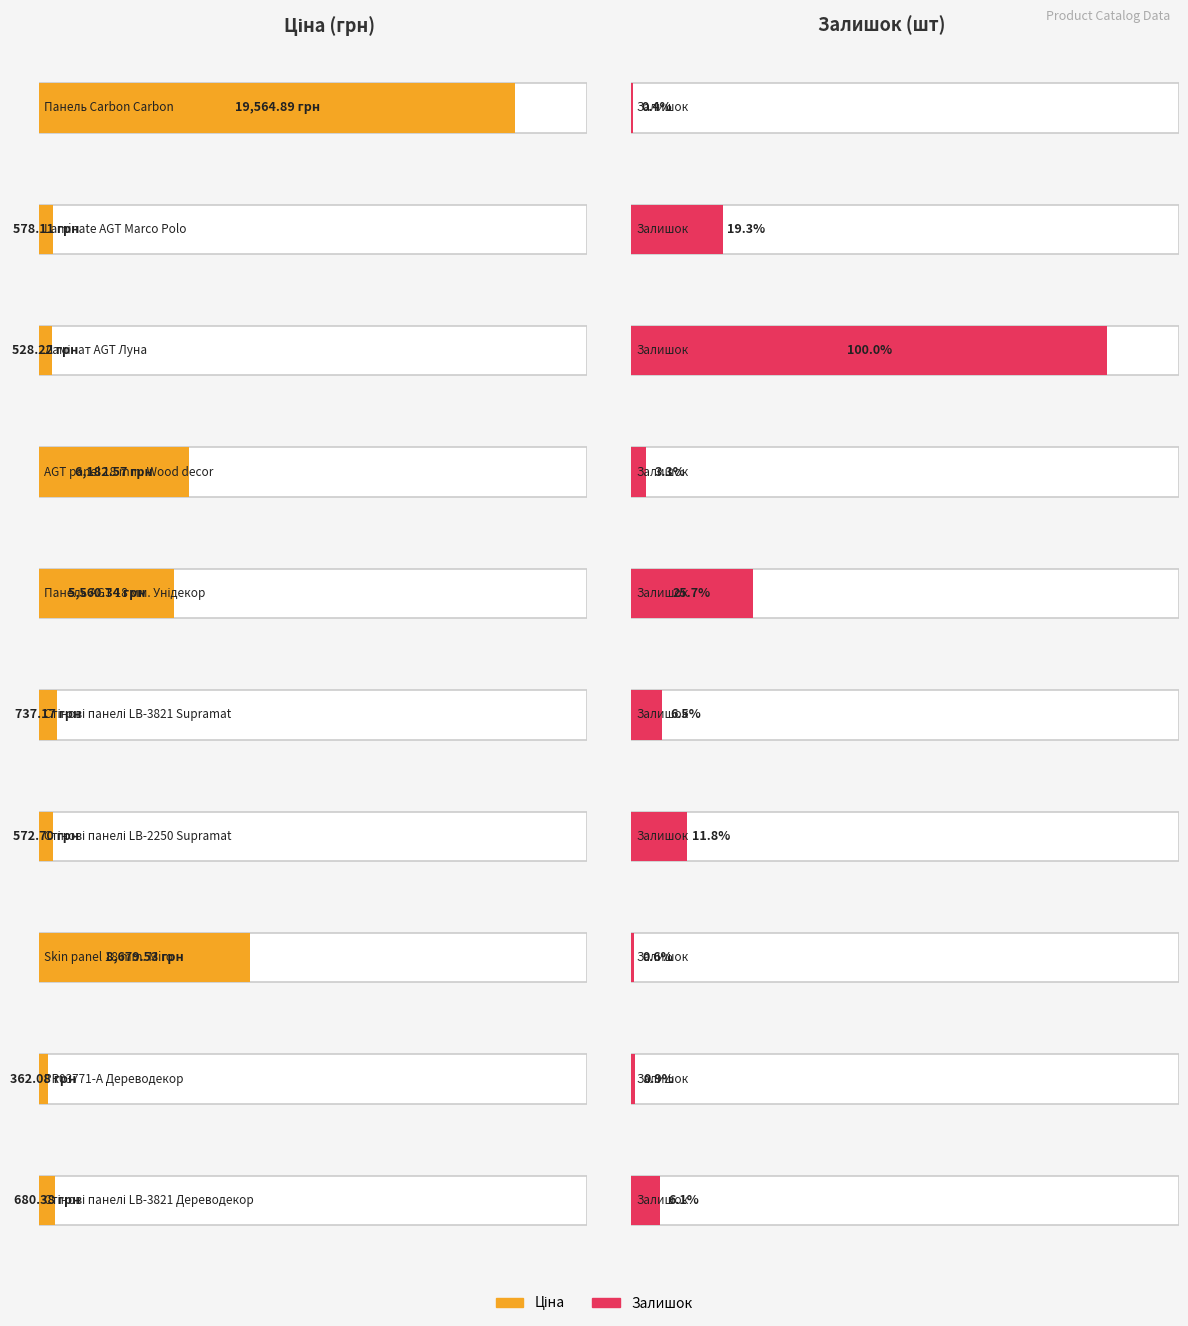

What is the difference between the maximum and second lowest values in the Ціна series?

19036.7